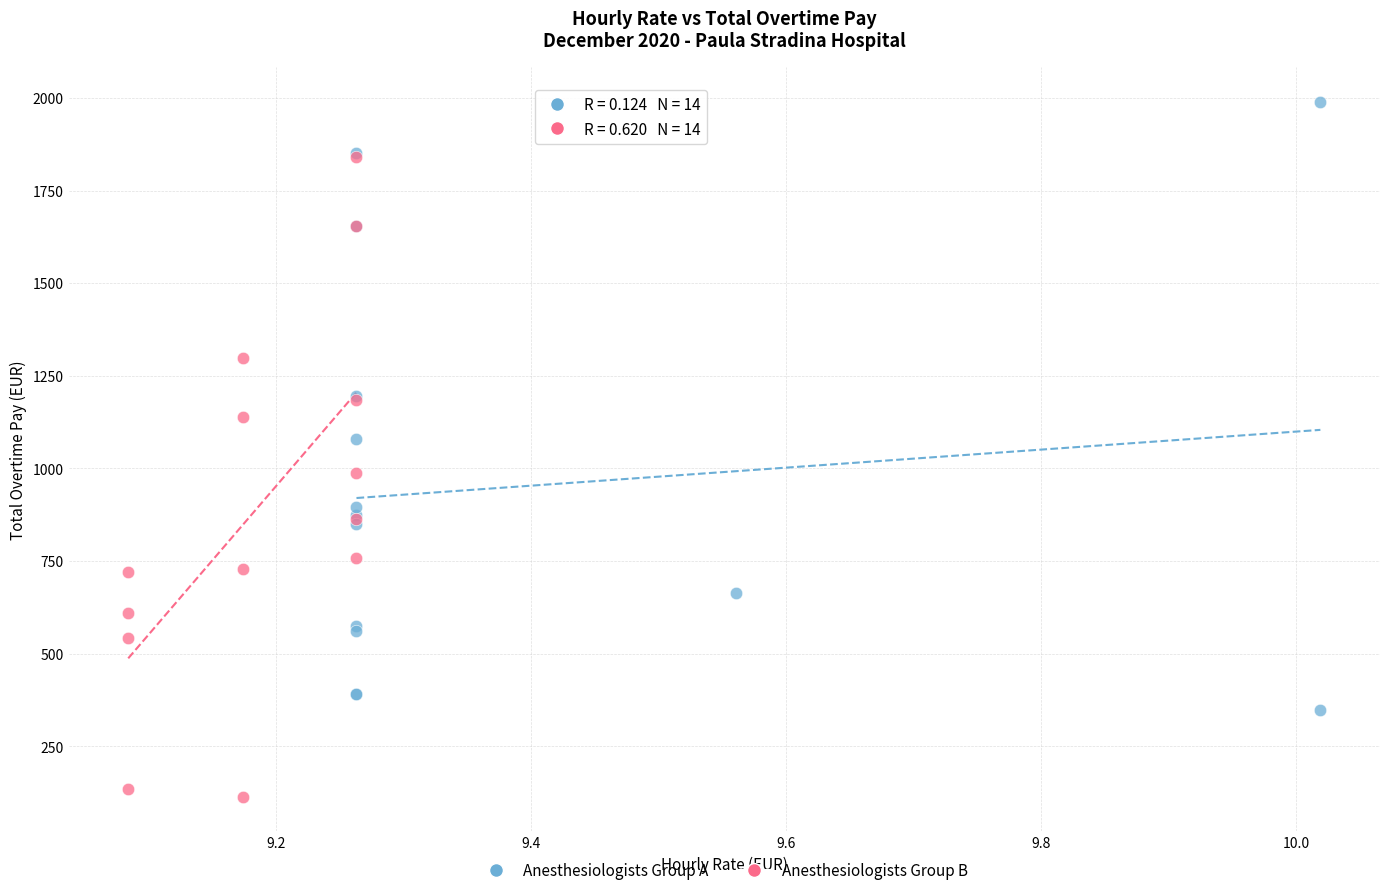

What are all the series names shown in the legend?

Anesthesiologists Group A, Anesthesiologists Group B